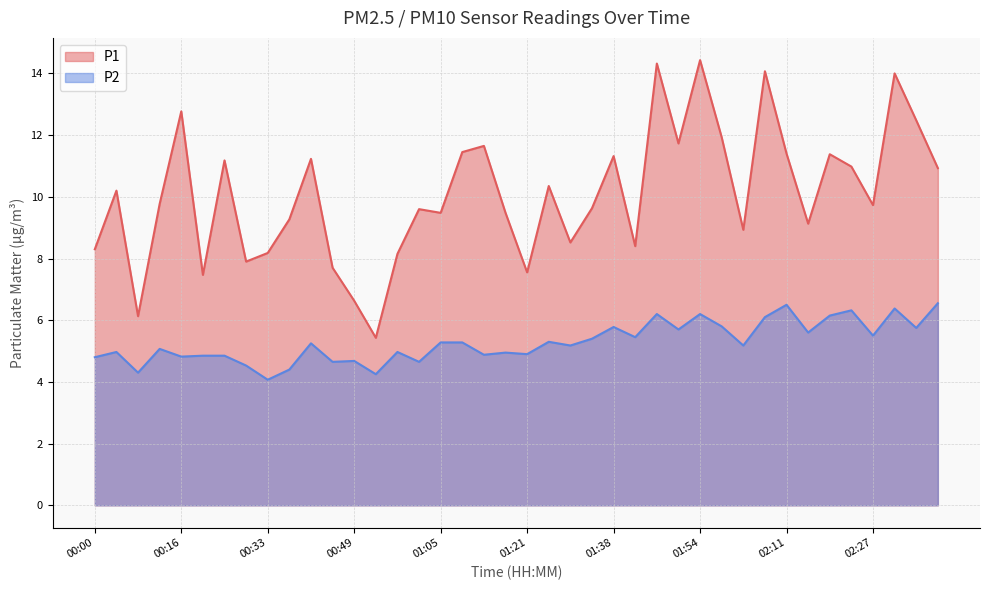

Is it true that P1 equals 12.5 at 02:35?

True